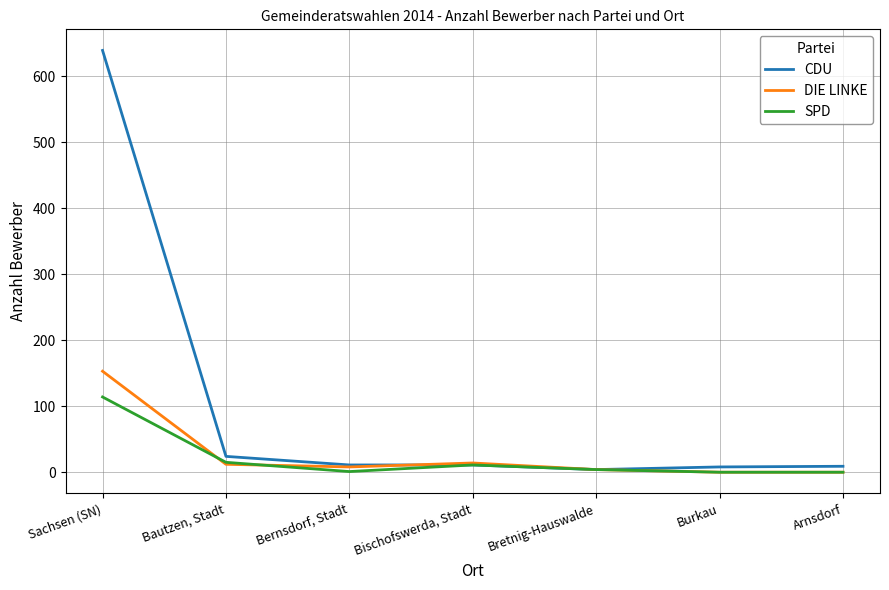

True or false: CDU has more than 2 interior local peaks.

False